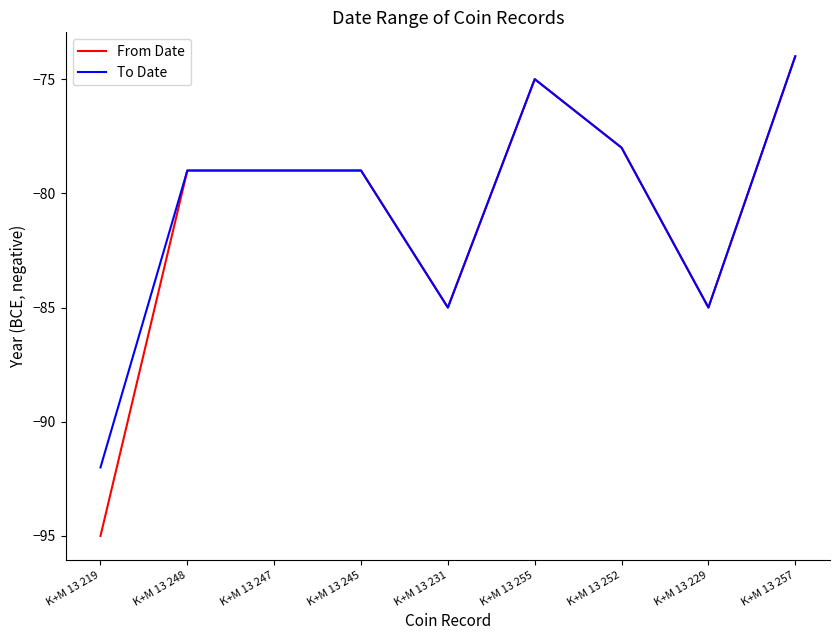

Reading left to right, list all the values displayed in this chart.

From Date: K+M 13 219=-95	K+M 13 248=-79	K+M 13 247=-79	K+M 13 245=-79	K+M 13 231=-85	K+M 13 255=-75	K+M 13 252=-78	K+M 13 229=-85	K+M 13 257=-74
To Date: K+M 13 219=-92	K+M 13 248=-79	K+M 13 247=-79	K+M 13 245=-79	K+M 13 231=-85	K+M 13 255=-75	K+M 13 252=-78	K+M 13 229=-85	K+M 13 257=-74